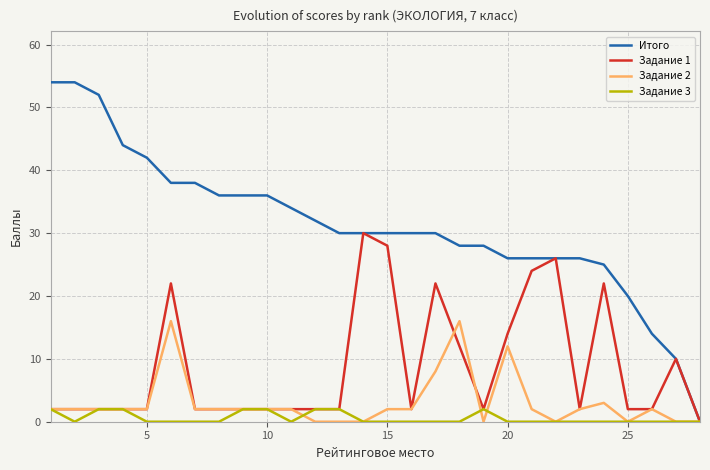

What is the average value of the Задание 3 series?

1